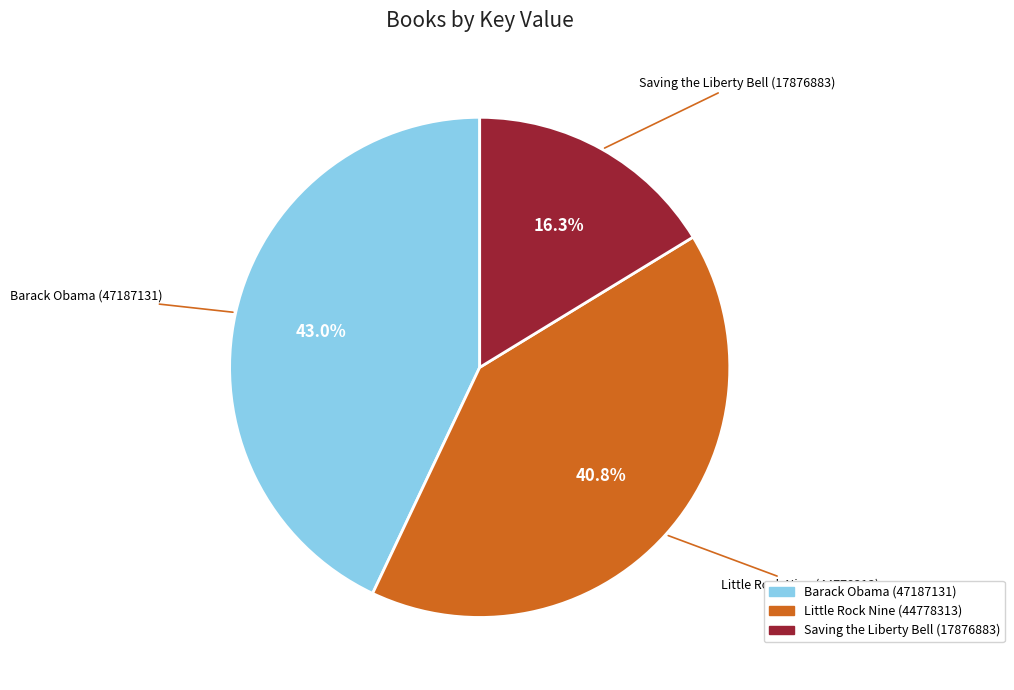

How many slices are in this pie chart?

3